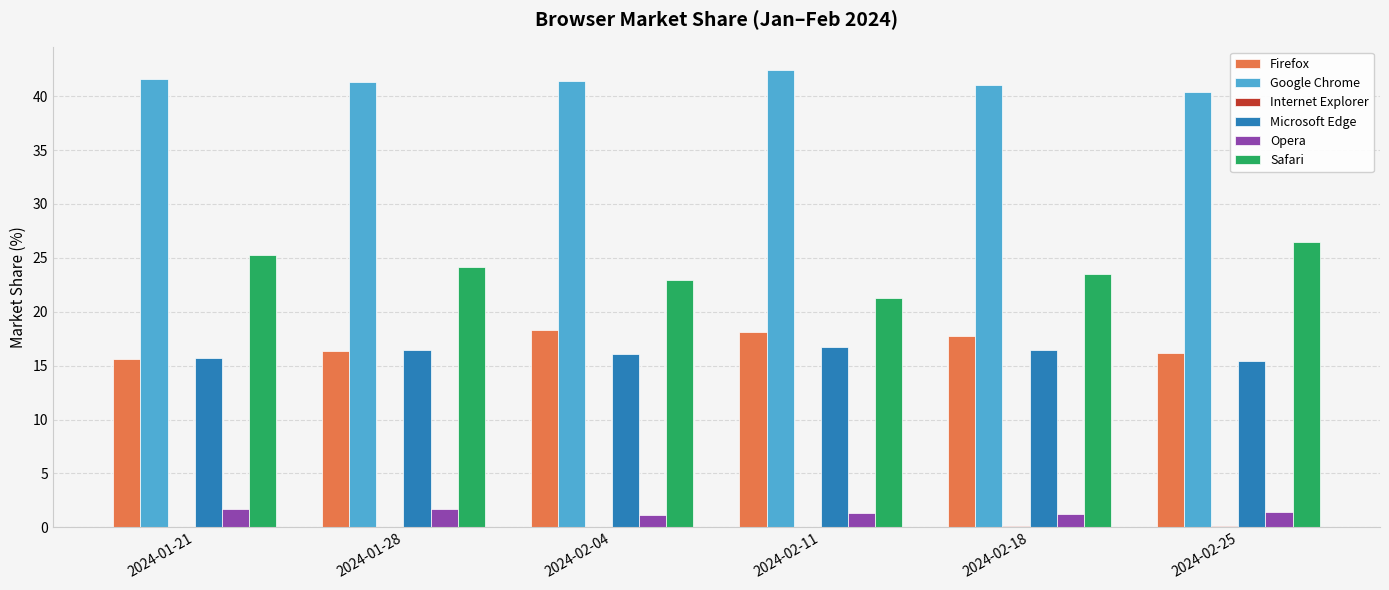

What is the sum of all Safari values?

143.7